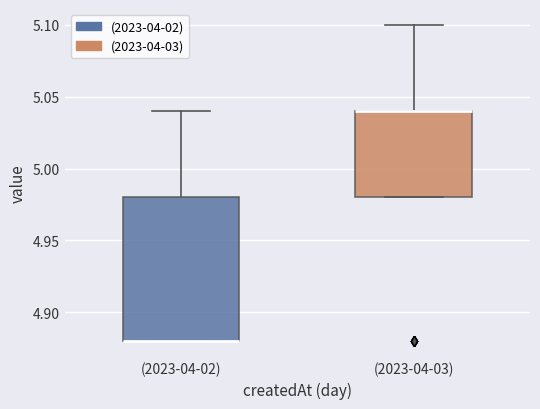

Comparing the boxes themselves (not the whiskers), which one is the tallest?

(2023-04-02)